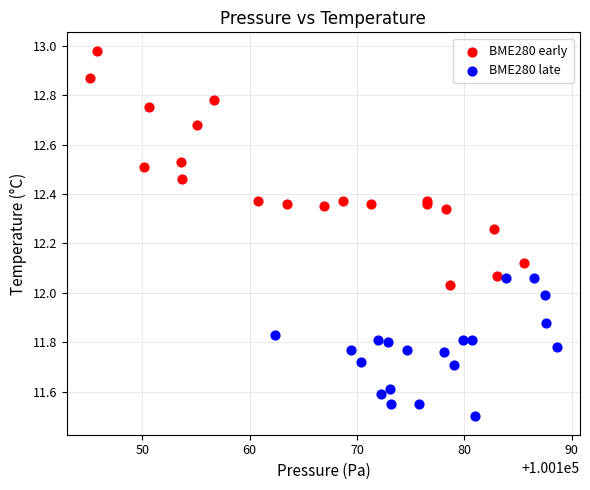

Which series has the largest Y range (max minus min)?

BME280 early